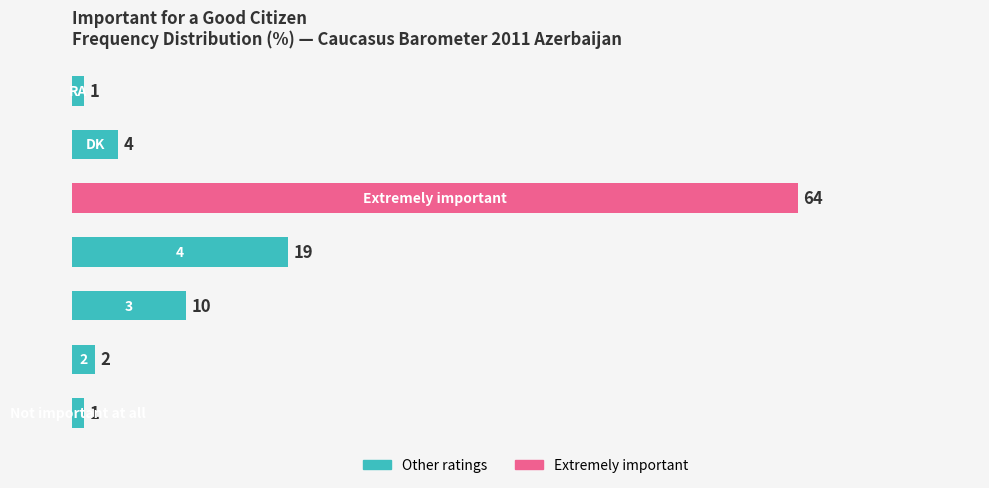

Reading bottom to top, list all the values displayed in this chart.

1	2	10	19	64	4	1